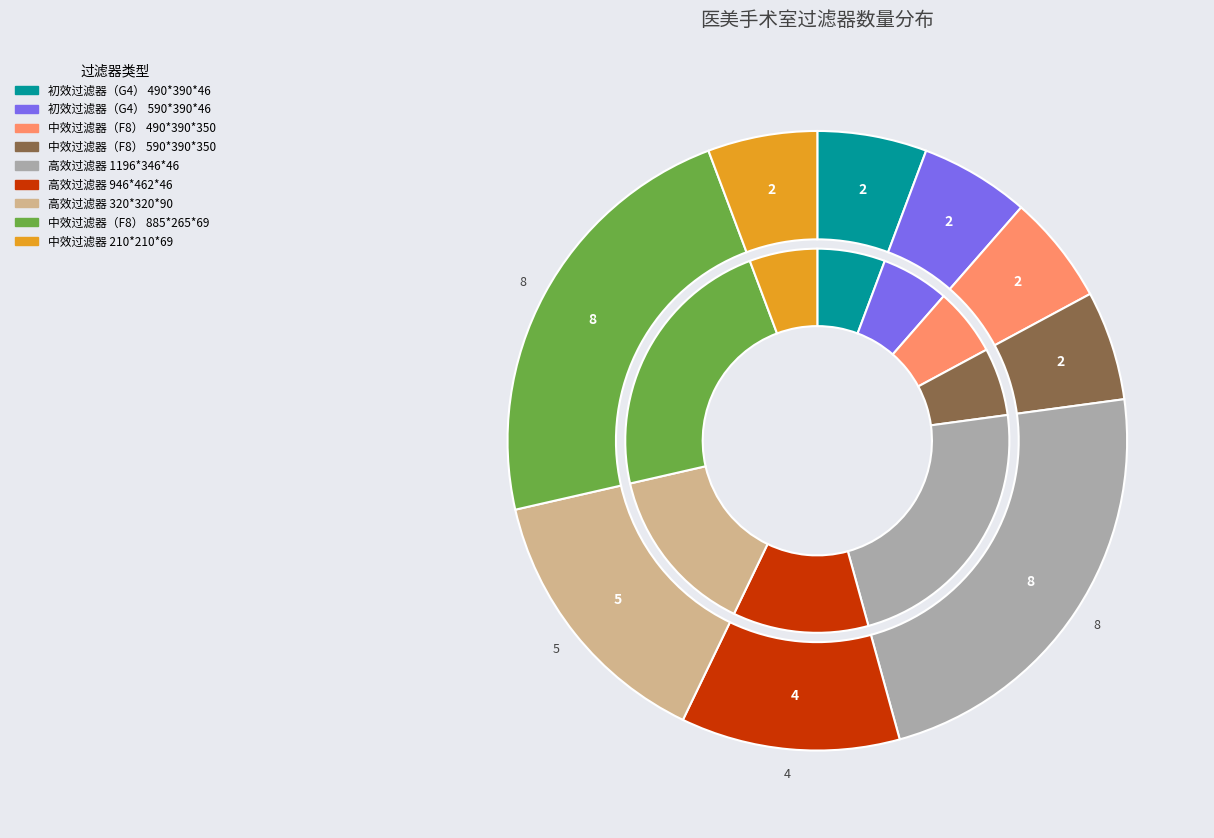

To the nearest percent, what percentage of the pie is 初效过滤器（G4） 490*390*46?

6%